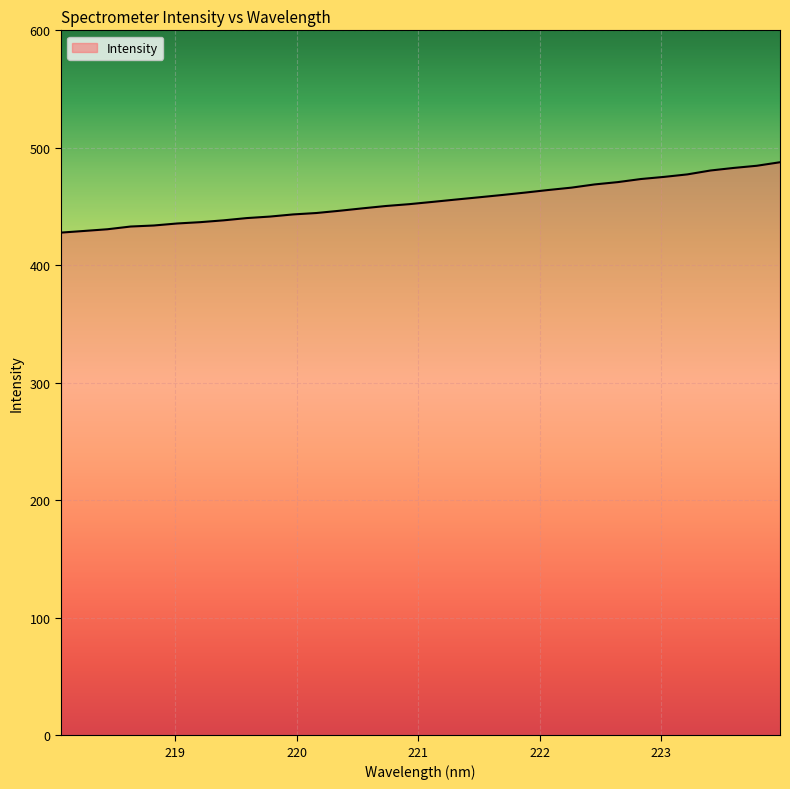

How many values are below 453?

16